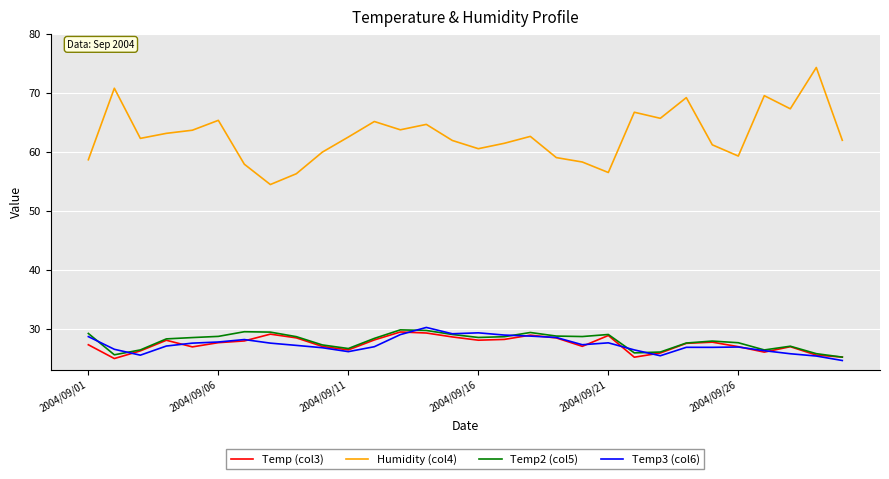

True or false: Temp (col3) and Humidity (col4) intersect in this chart.

False